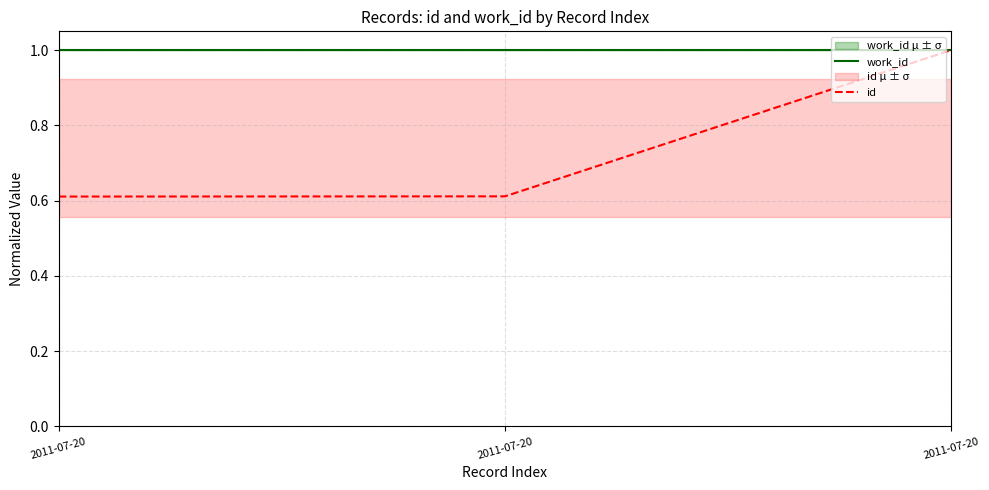

True or false: work_id has a value of 1.0 at 2011-07-20.

True